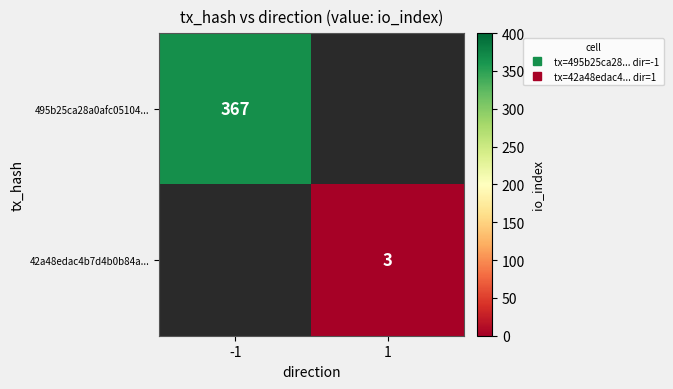

What is the maximum value for 42a48edac4b7d4b0b84a...?

3